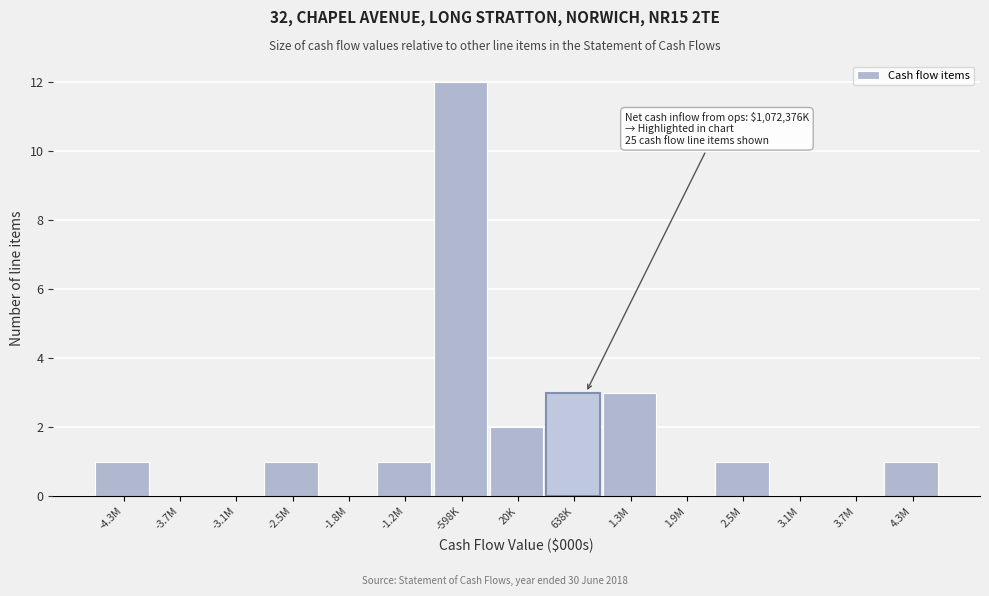

Reading left to right, transcribe all the data shown in this chart.

-4.3M=1	-3.7M=0	-3.1M=0	-2.5M=1	-1.8M=0	-1.2M=1	-598K=12	20K=2	638K=3	1.3M=3	1.9M=0	2.5M=1	3.1M=0	3.7M=0	4.3M=1